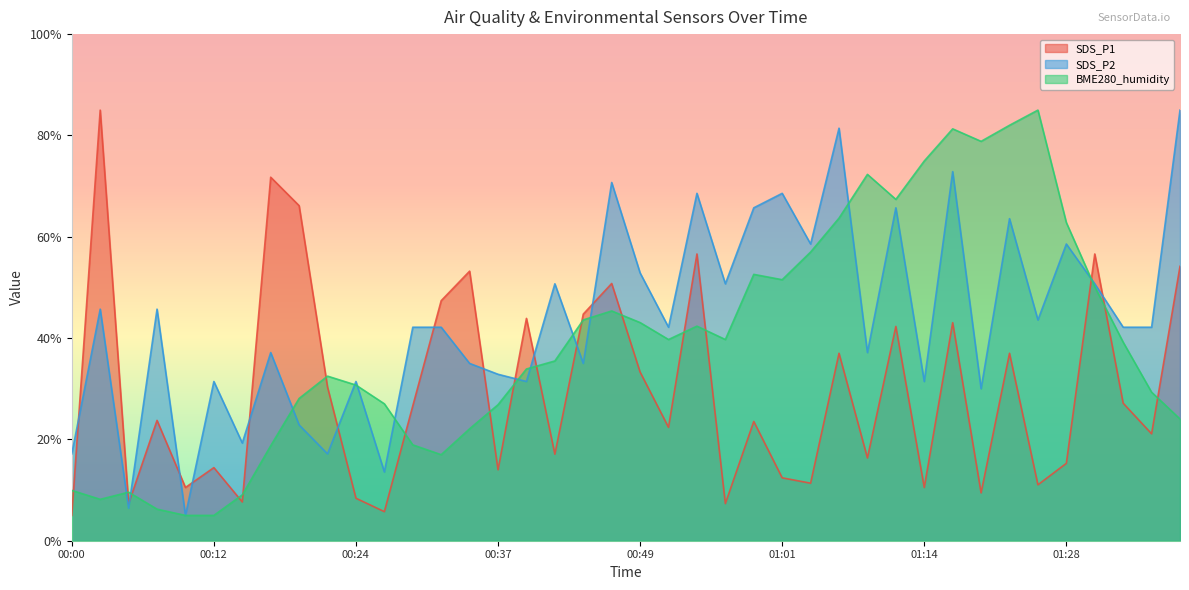

How many interior local peaks does the SDS_P1 series have?

14